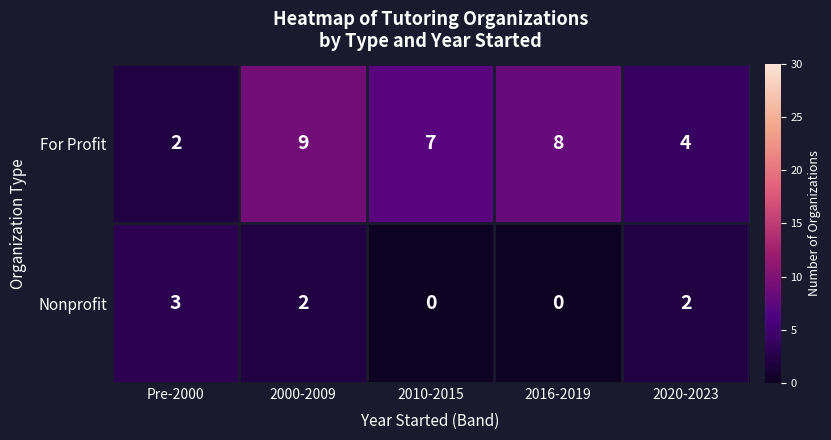

Rank the series by their average value, from lowest to highest.

Nonprofit, For Profit